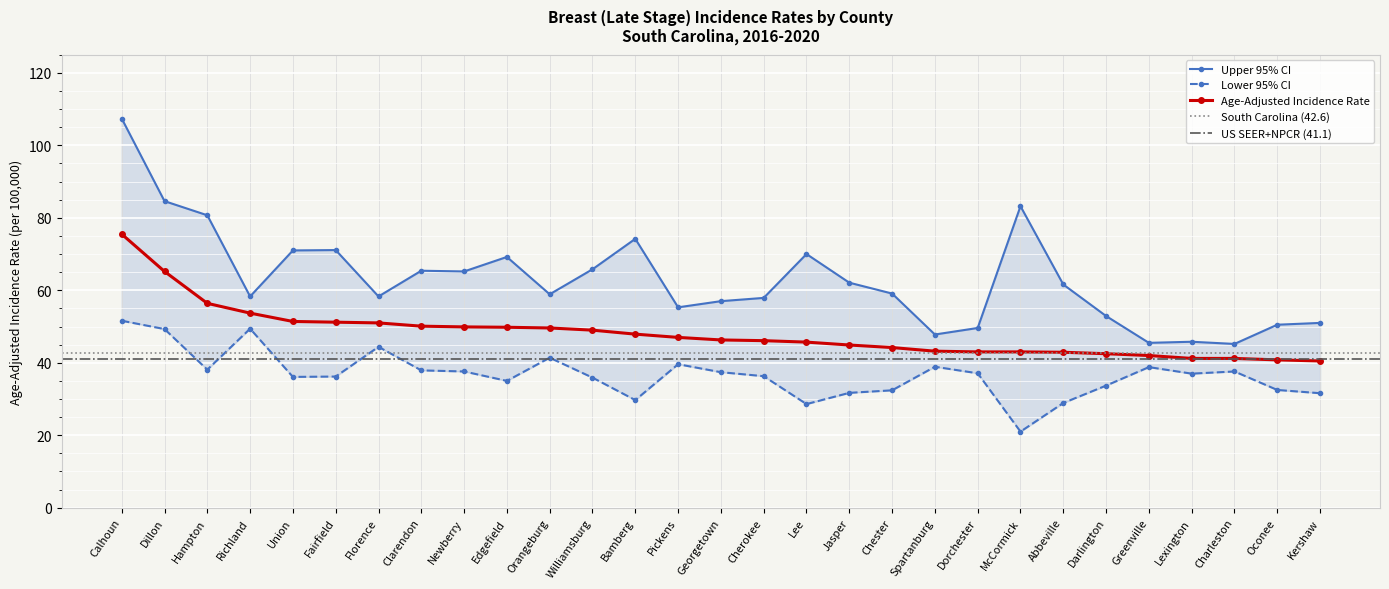

What is the label of the 19th point from the right?

Orangeburg